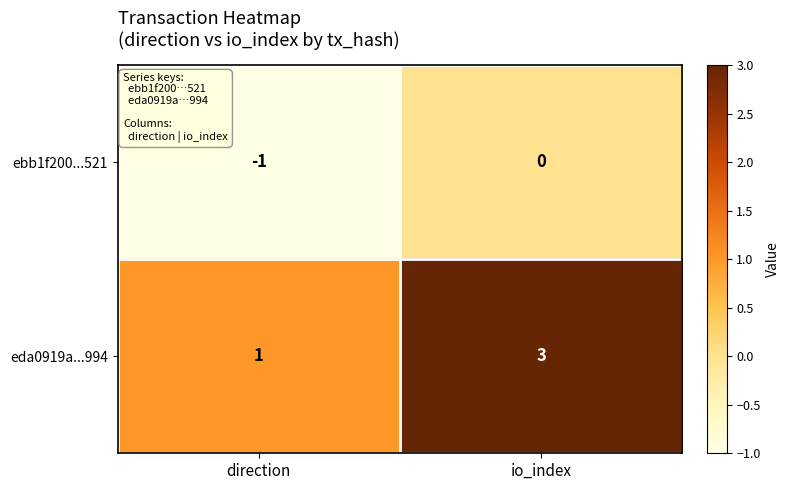

What is the sum of the eda0919a...994 values at direction and io_index?

4